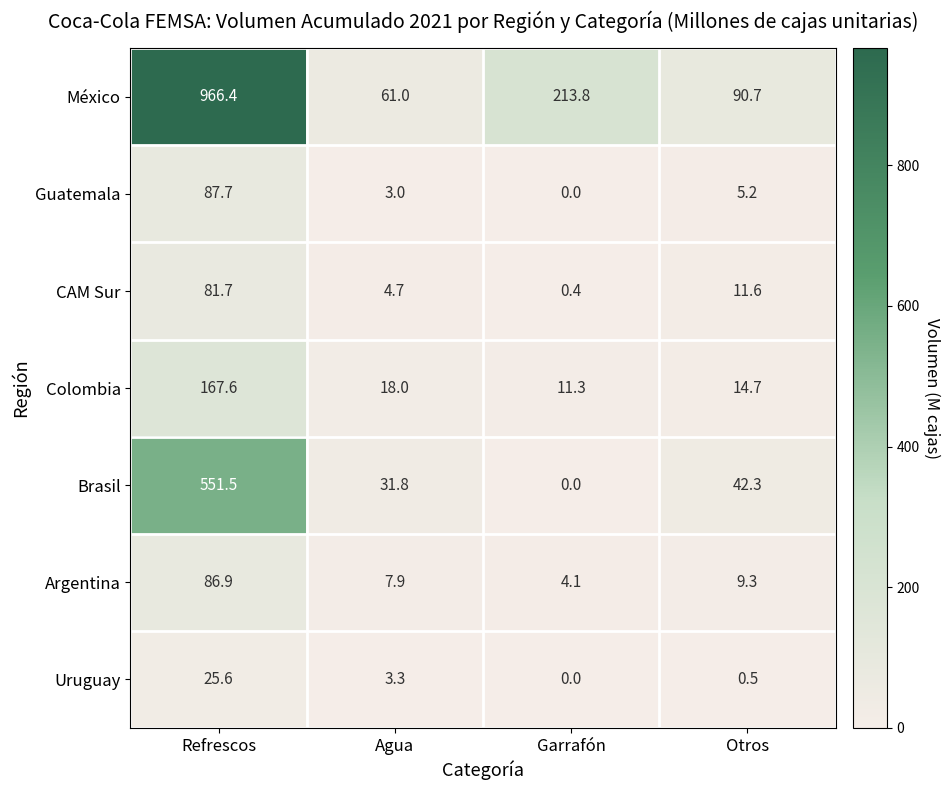

Rank the series by their maximum value, from highest to lowest.

México, Brasil, Colombia, Guatemala, Argentina, CAM Sur, Uruguay